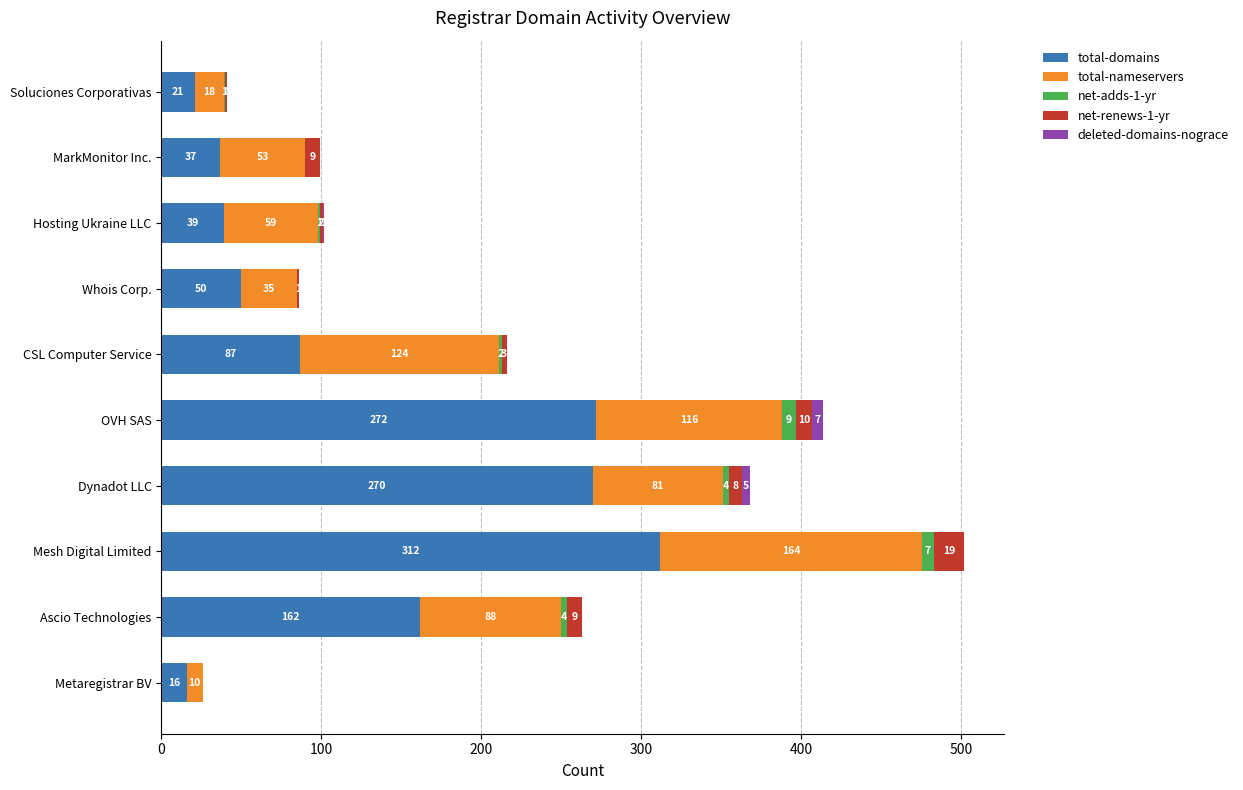

What is the sum of the total-domains values at CSL Computer Service and Ascio Technologies?

249